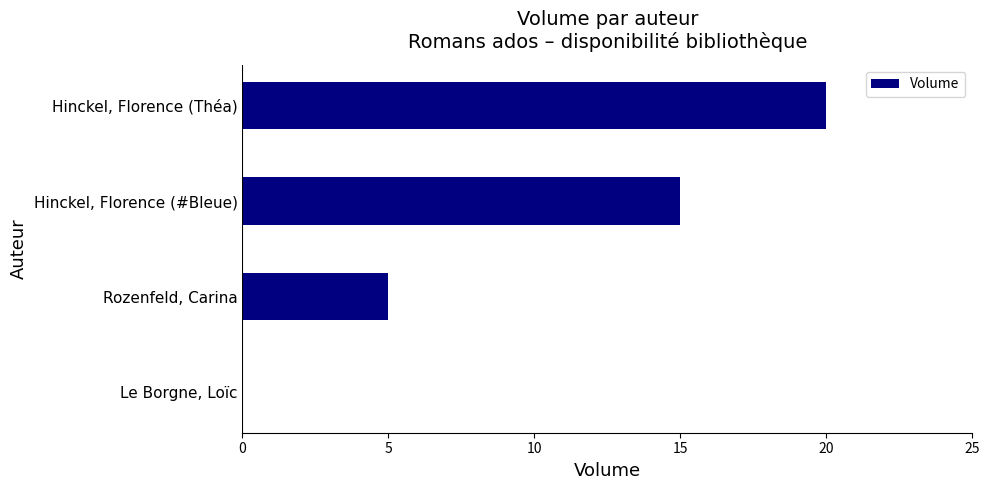

Are the bars horizontal?

Yes